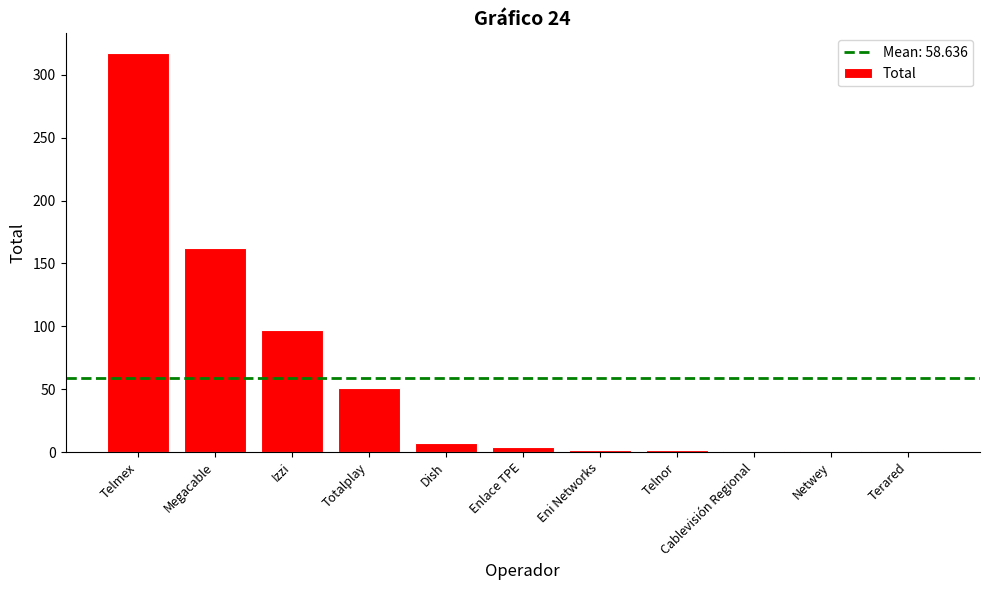

The value at Megacable is 230. True or false?

False